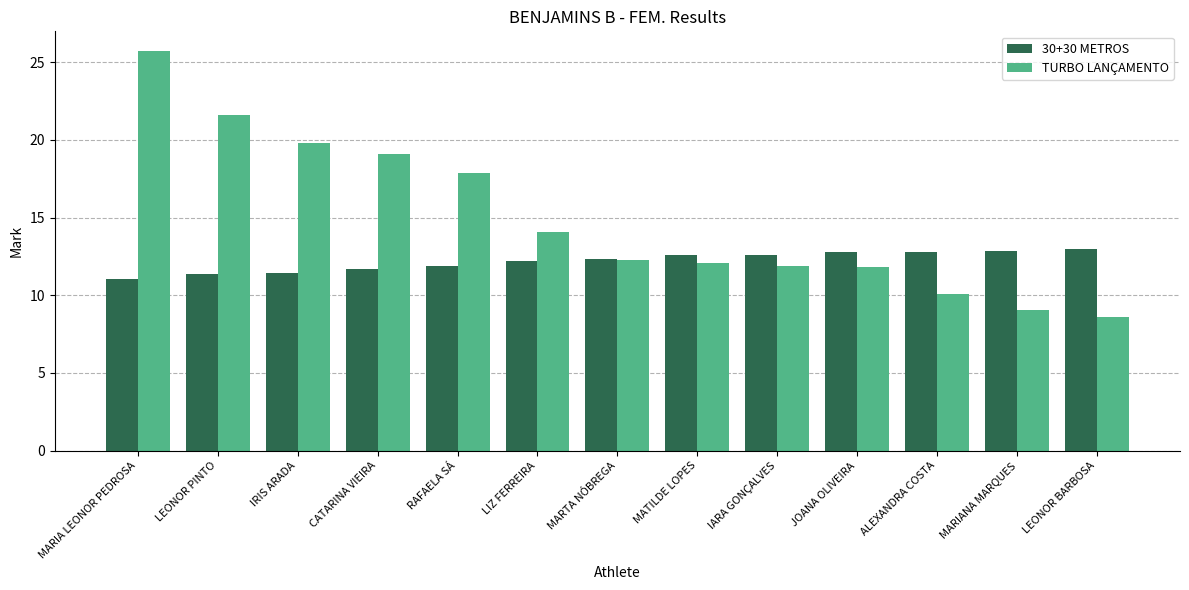

What is the difference between the second highest and minimum values in the 30+30 METROS series?

1.8